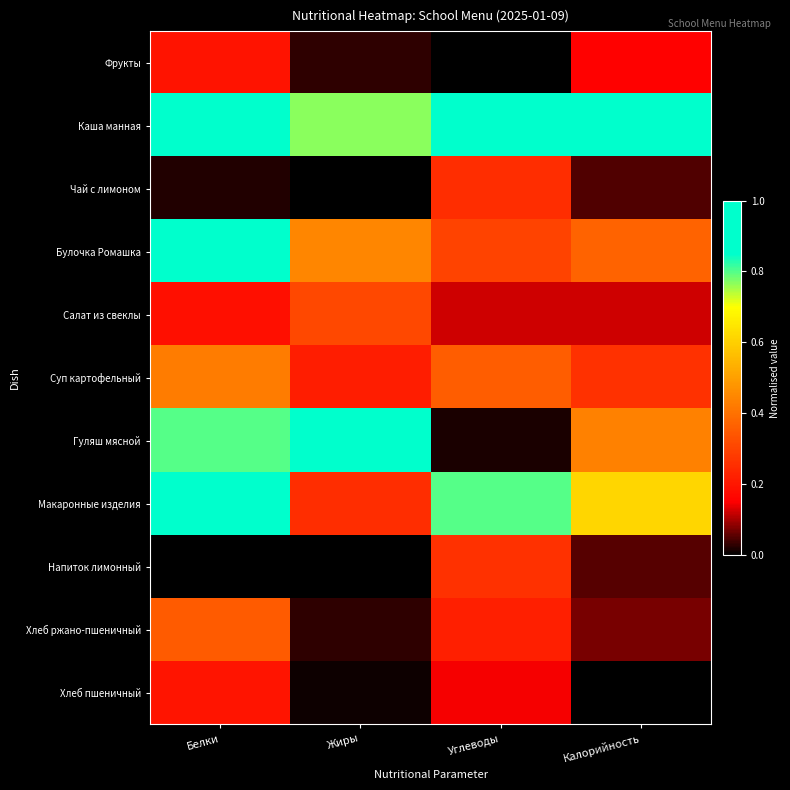

Which series has the largest total across all categories?

Каша манная